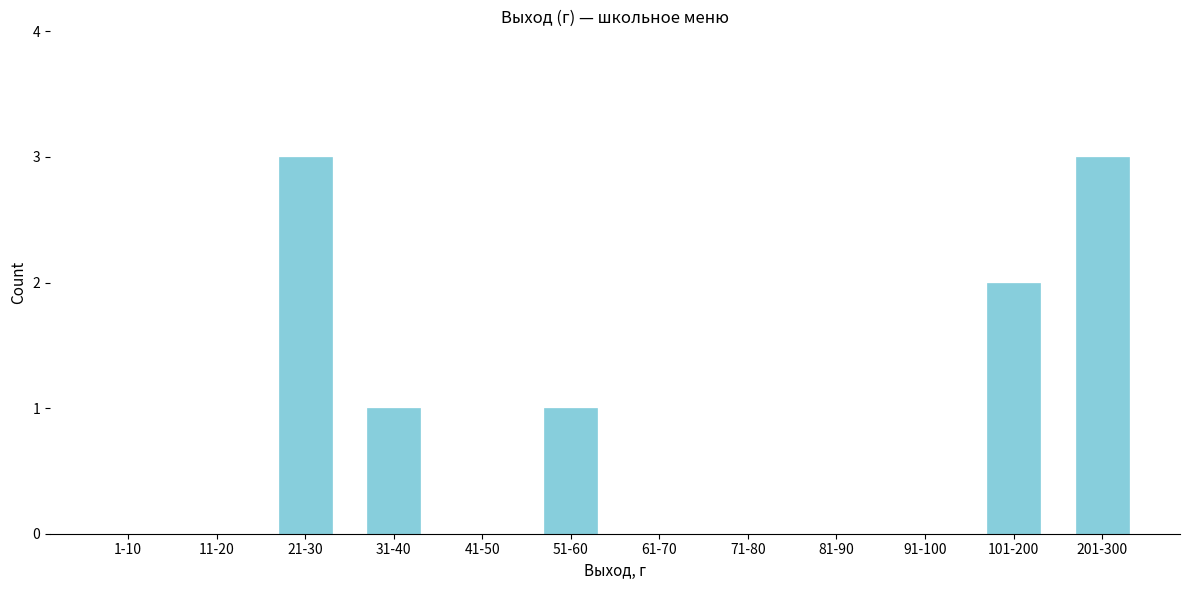

Reading right to left, list all the values displayed in this chart.

201-300=3	101-200=2	91-100=0	81-90=0	71-80=0	61-70=0	51-60=1	41-50=0	31-40=1	21-30=3	11-20=0	1-10=0